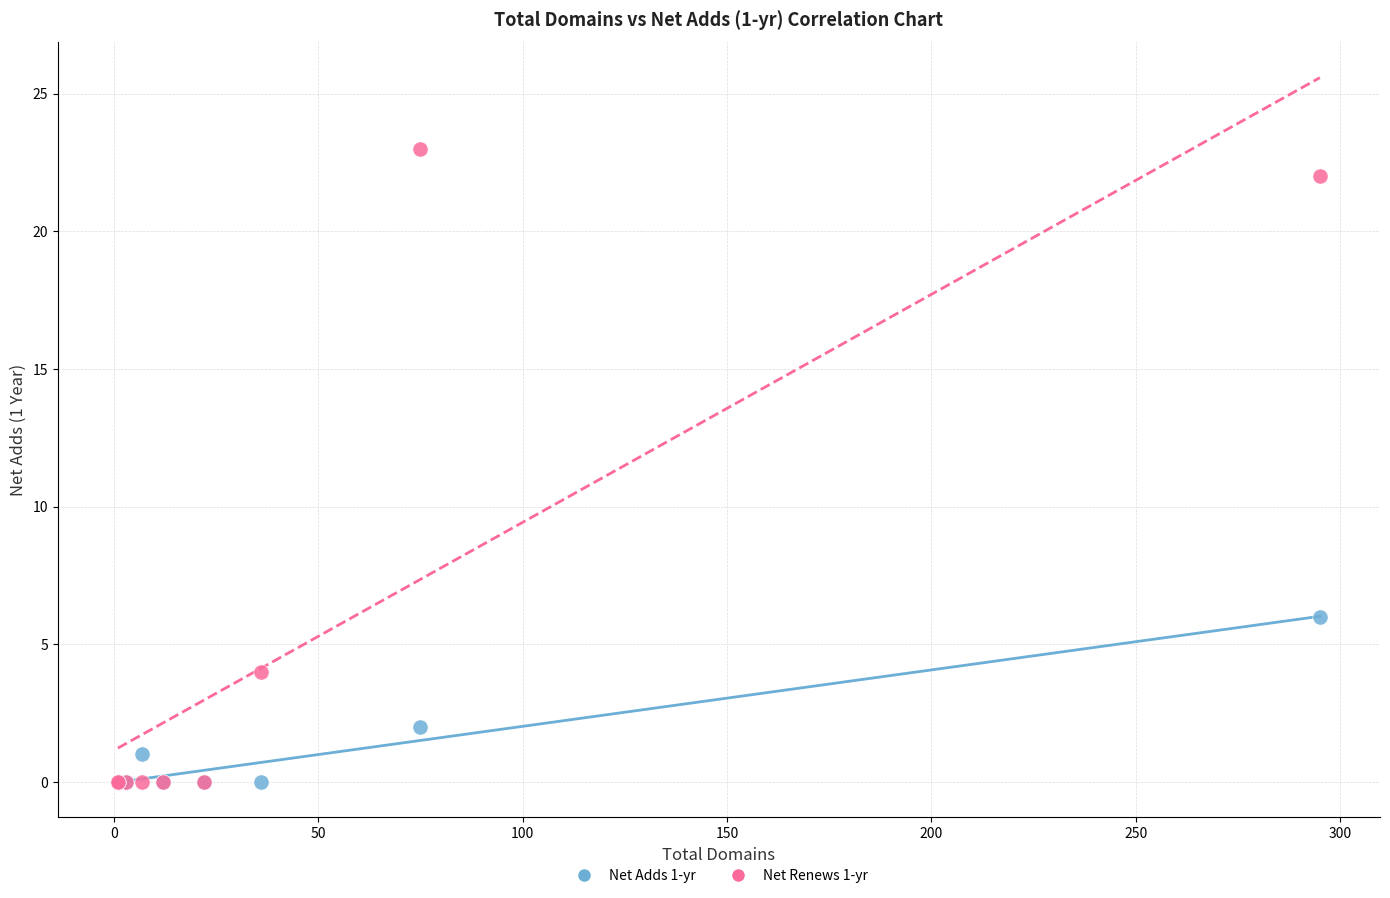

Across all series, what Y value is closest to 11?

6